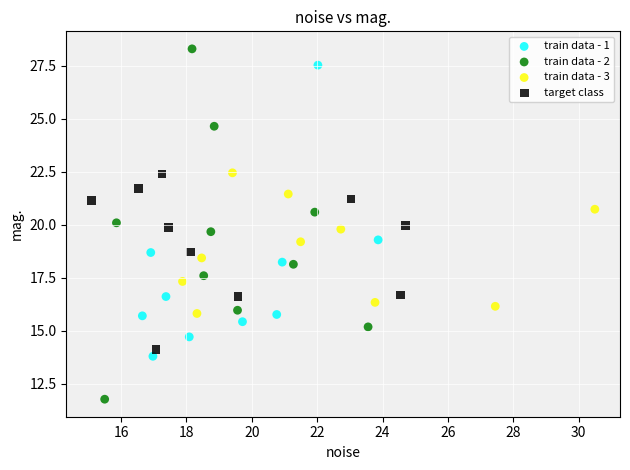

Which series has the widest spread of Y values?

train data - 2